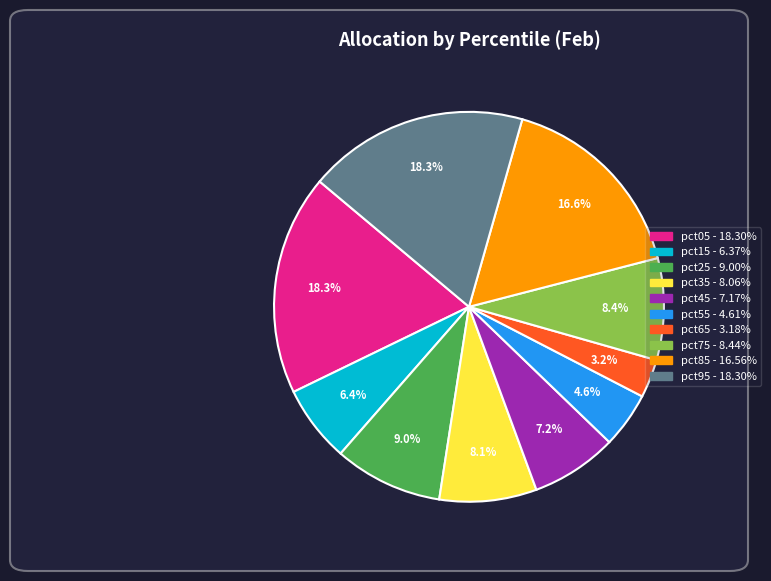

Which category has the smallest portion of the pie?

pct65